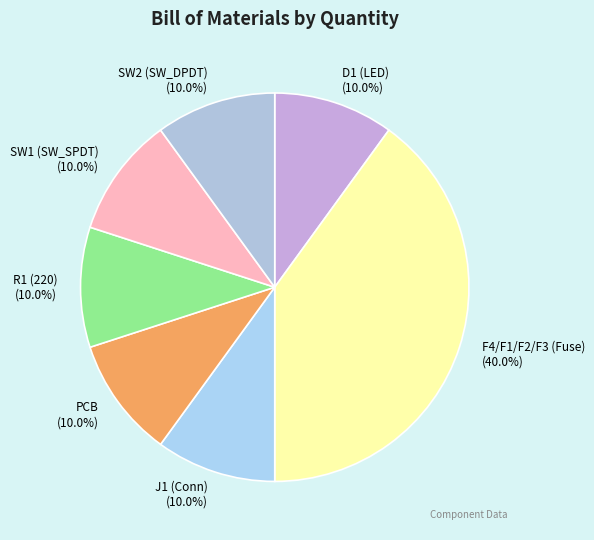

True or false: SW1 (SW_SPDT) accounts for 10% of the total.

True